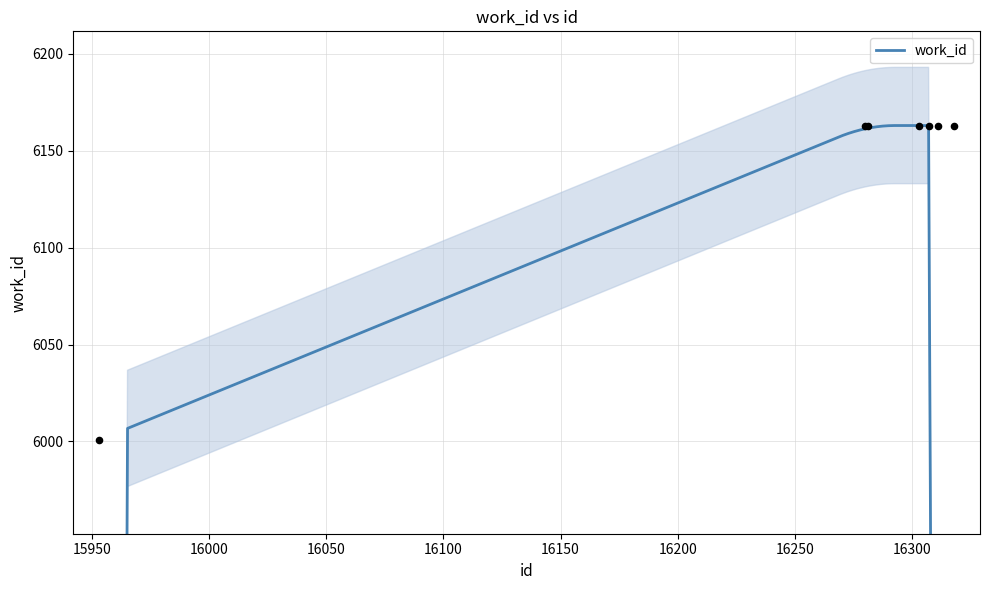

Between 16303 and 16318, which is larger?

16303